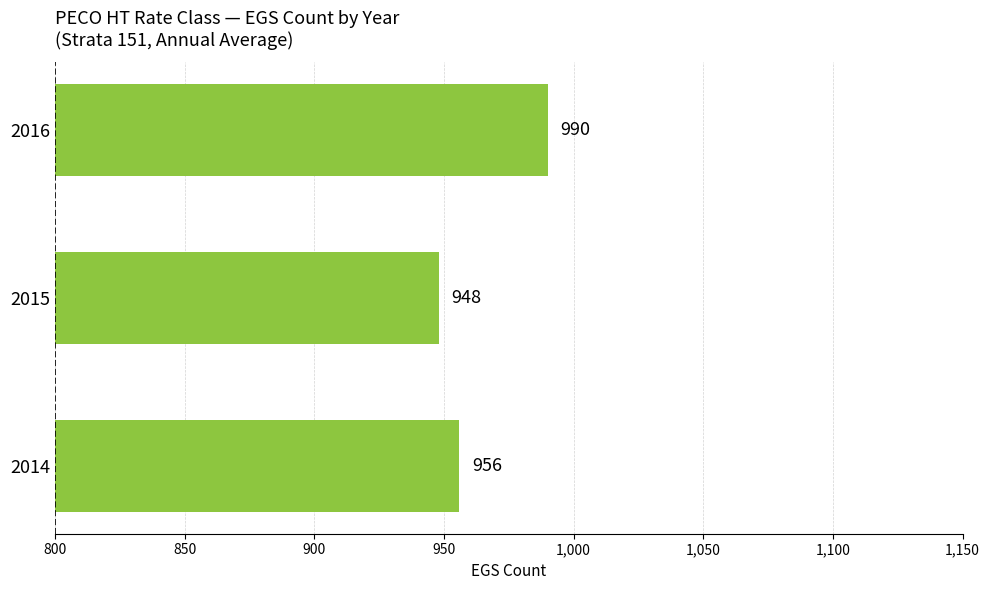

Reading bottom to top, transcribe all the data shown in this chart.

2014=956	2015=948	2016=990